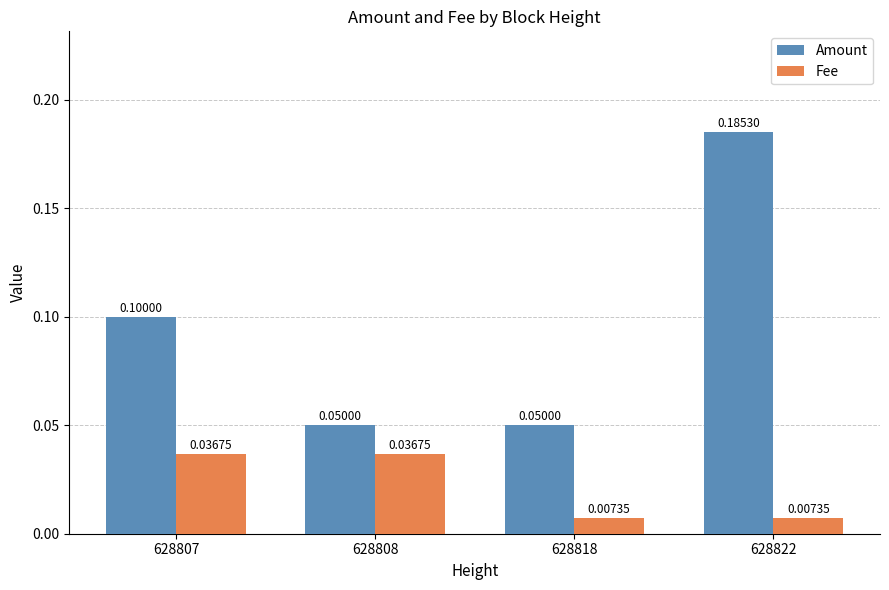

How many bars are there in total?

8